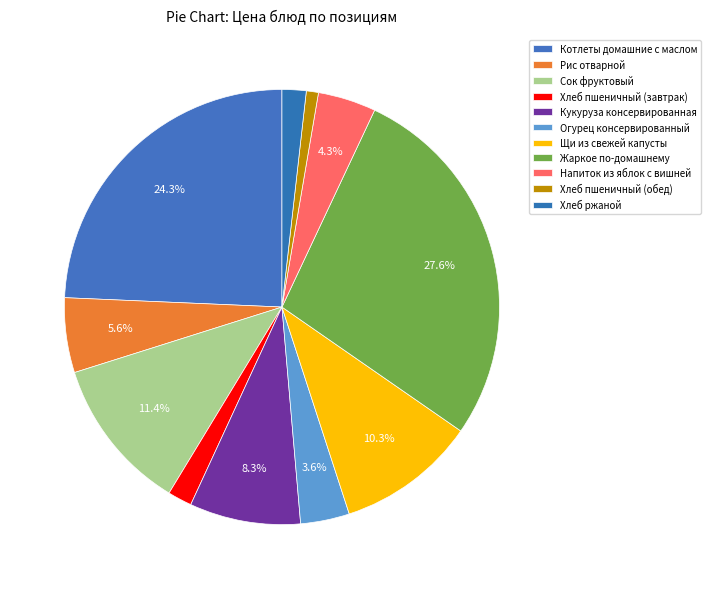

To the nearest percent, what is the difference between the Сок фруктовый and Хлеб ржаной slice percentages?

10%